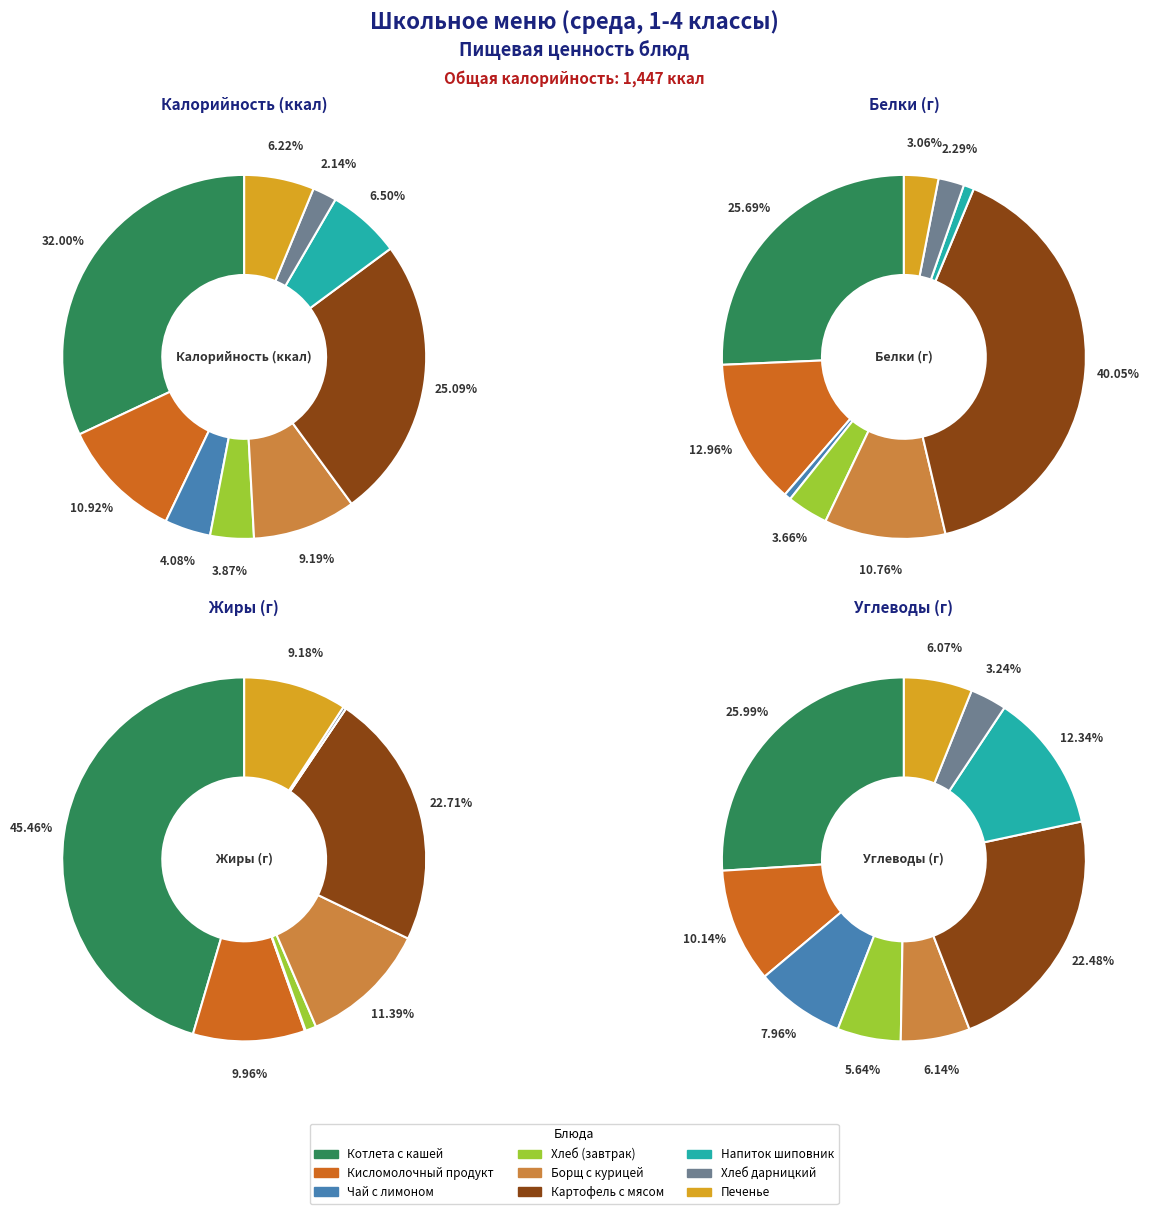

To the nearest percent, what is the combined percentage of Картофель тушеный с мясом and Кисло-молочный продукт?

33%